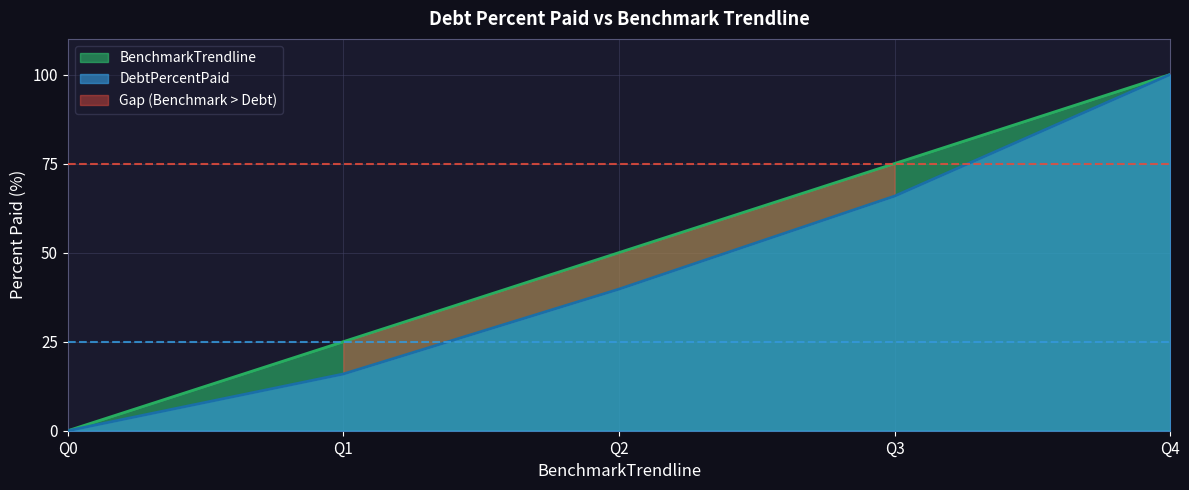

At which label is BenchmarkTrendline closest to 50?

Q2